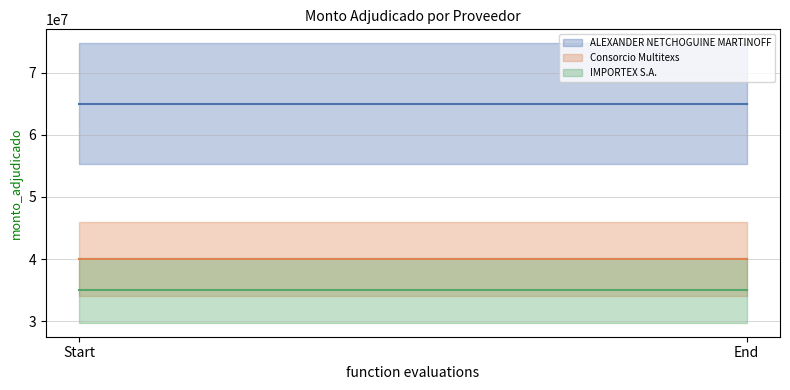

List the labels in order of ALEXANDER NETCHOGUINE MARTINOFF mean value, smallest first.

Start, End